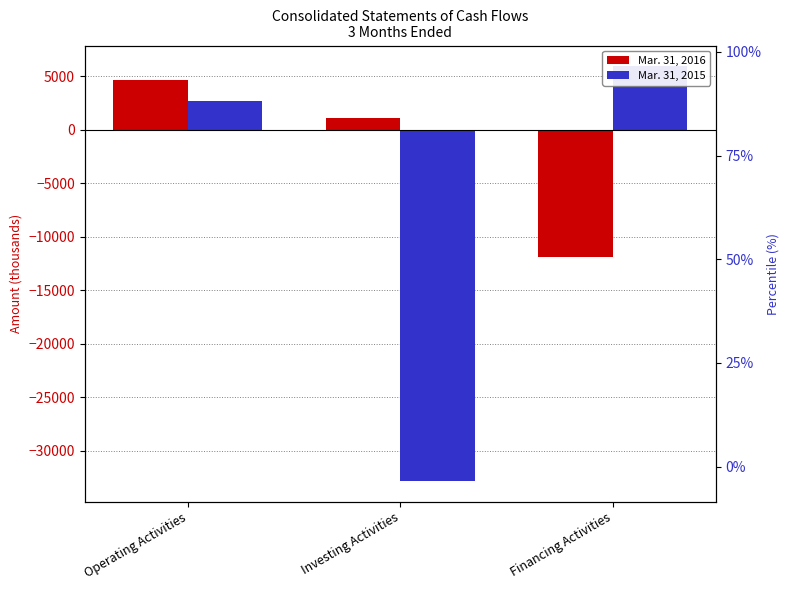

Which has a higher value, Operating Activities or Investing Activities?

Operating Activities